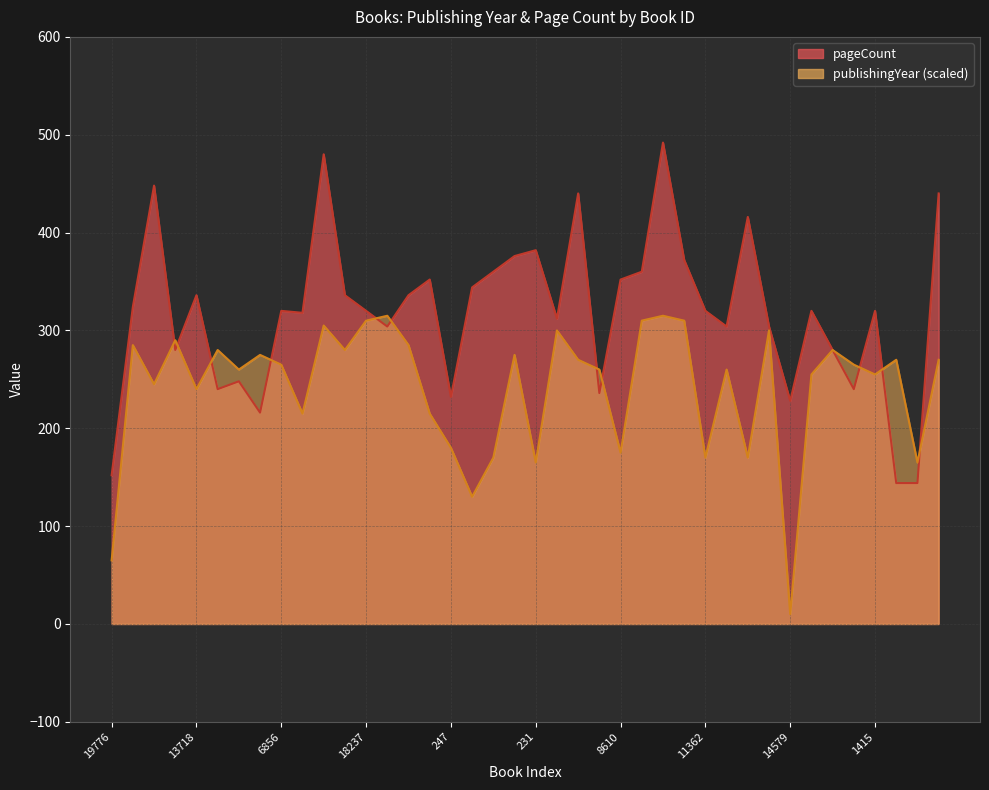

At 4052, list the series in order from smallest to largest.

publishingYear, pageCount